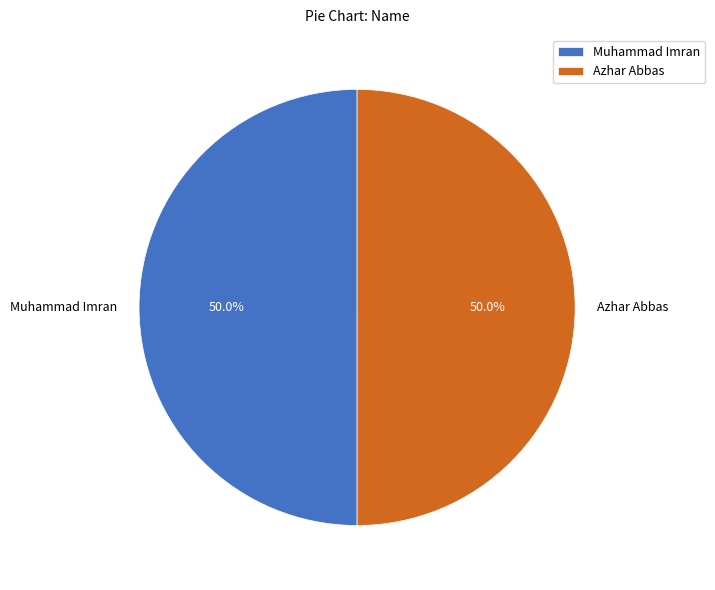

The Azhar Abbas slice represents 43% of the pie. True or false?

False